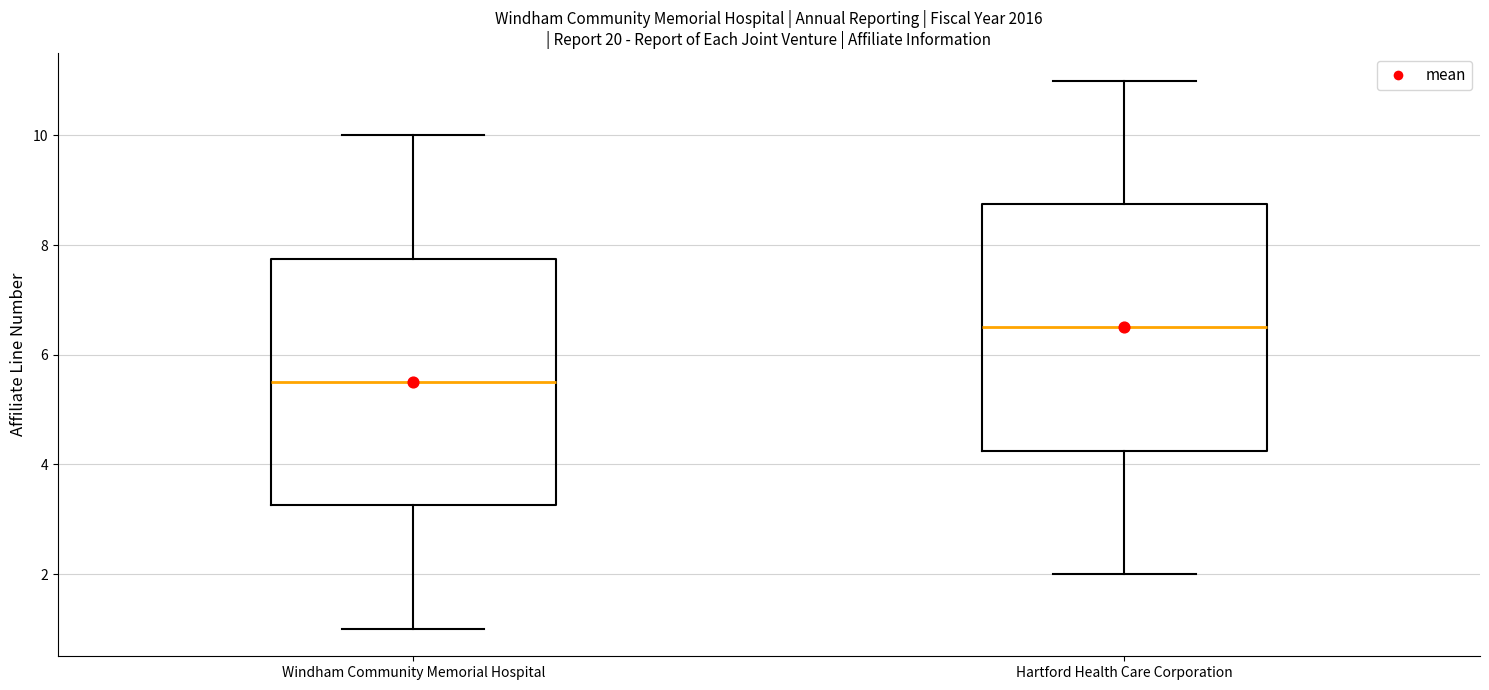

Reading left to right, transcribe this box plot: for each box, give where its median line is, the range the box spans, and where its two whiskers end, as read against the y-axis. The values are not printed on the chart, so give them approximately, as read against the axis.

Windham Community Memorial Hospital: median 5.6, box 3.2 to 7.8, whiskers 1.0 to 10.0
Hartford Health Care Corporation: median 6.6, box 4.2 to 8.8, whiskers 2.0 to 11.0